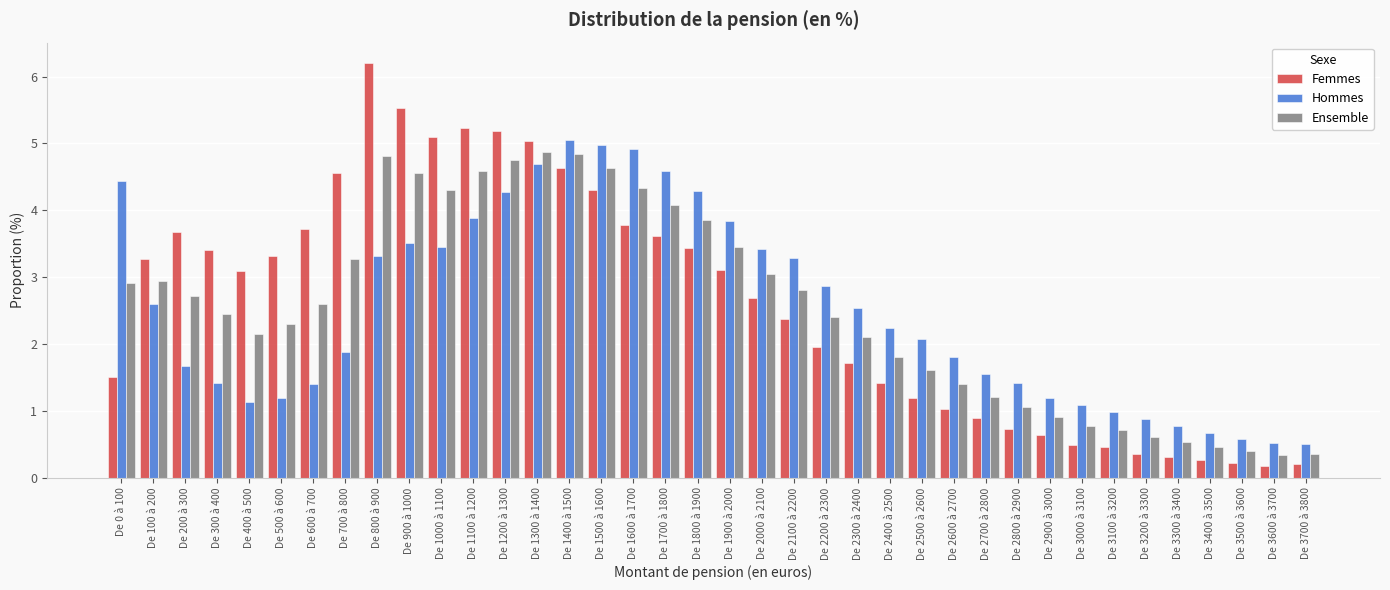

Rank the series at De 2500 à 2600 from lowest to highest value.

Femmes, Ensemble, Hommes